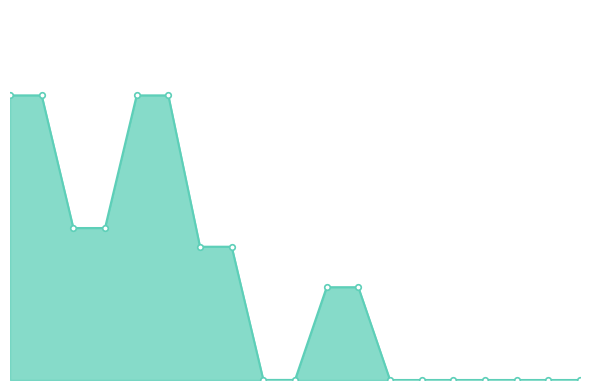

Is this an area chart (filled region under the line)?

Yes